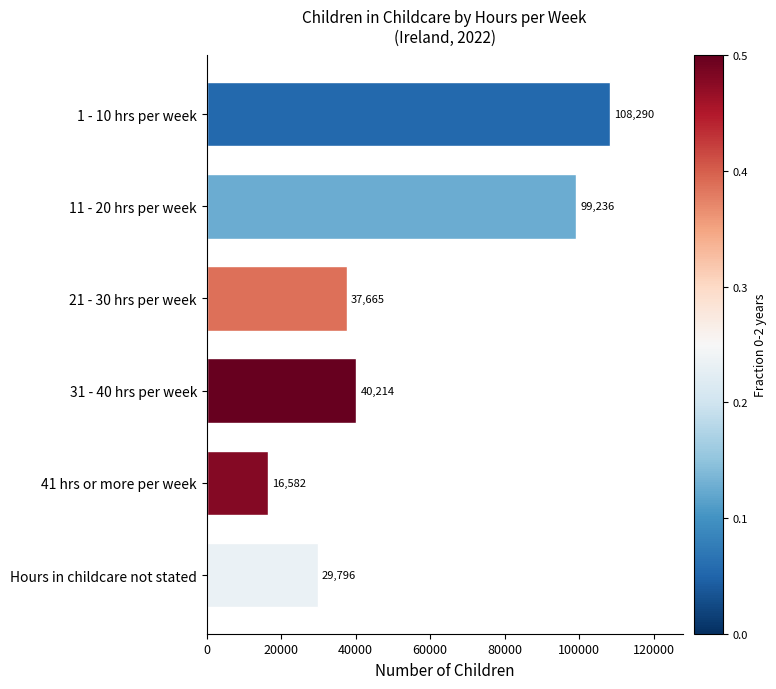

What is the minimum value shown in the chart?

16582